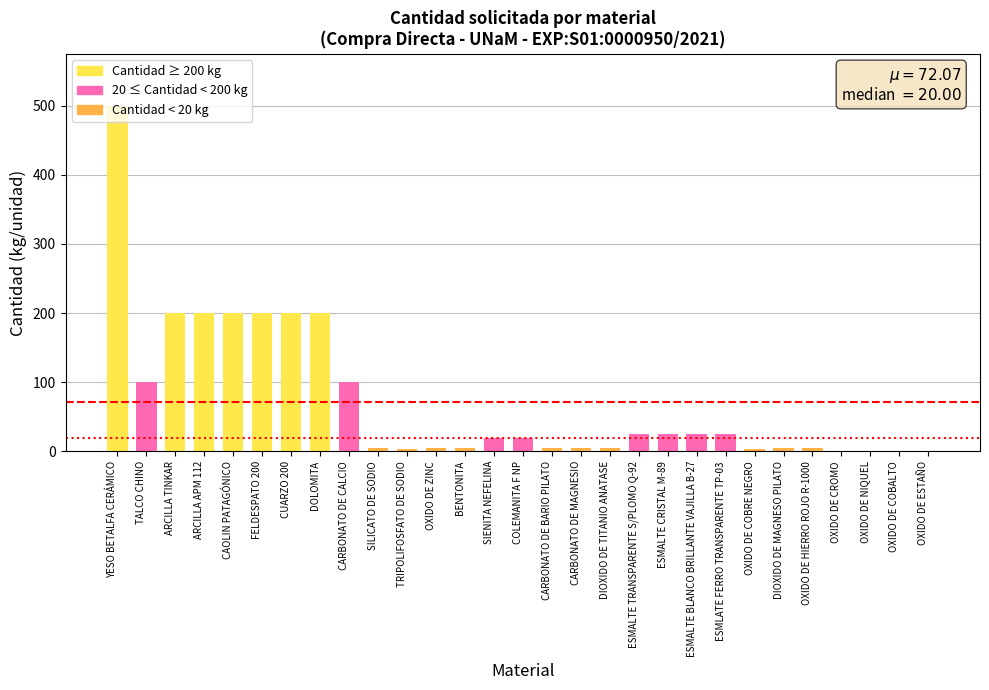

What is the approximate value at YESO BETALFA CERÁMICO, to the nearest 50?

500